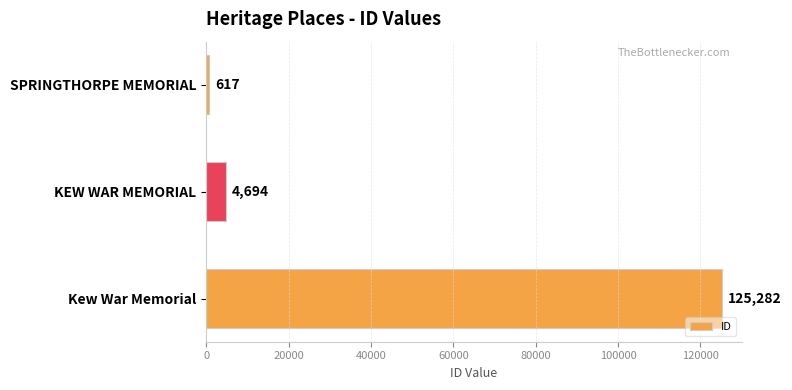

Reading top to bottom, transcribe all the data shown in this chart.

SPRINGTHORPE MEMORIAL=617	KEW WAR MEMORIAL=4694	Kew War Memorial=125282